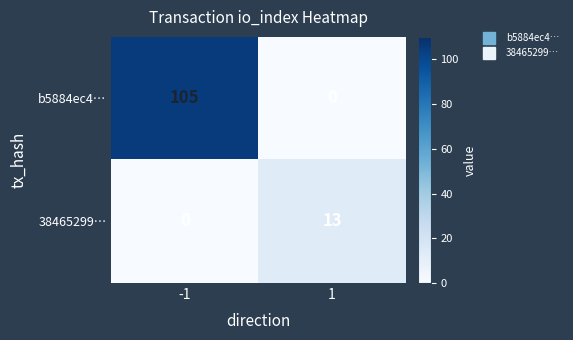

What is the maximum value shown in the chart?

105